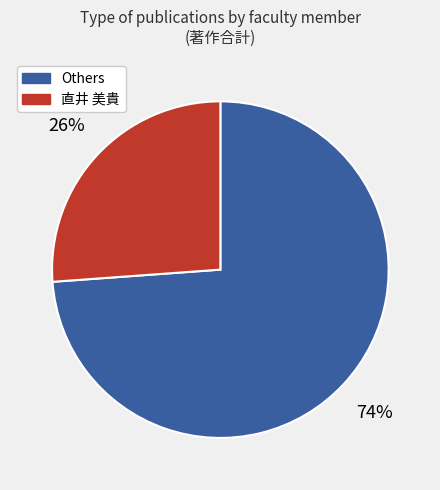

Is there any slice that represents more than half of the pie?

Yes